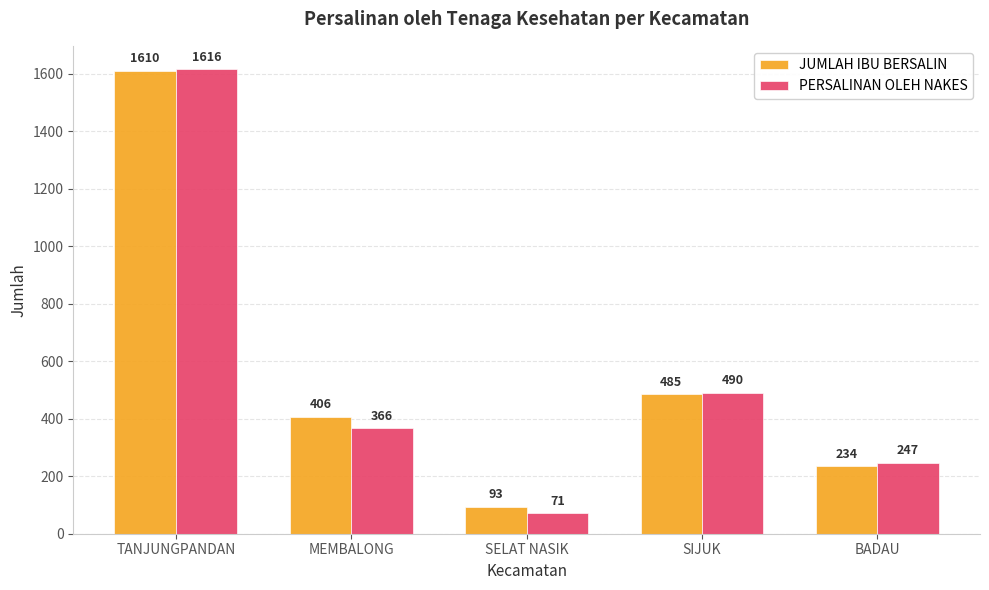

Rank the series at BADAU from highest to lowest value.

PERSALINAN OLEH NAKES, JUMLAH IBU BERSALIN